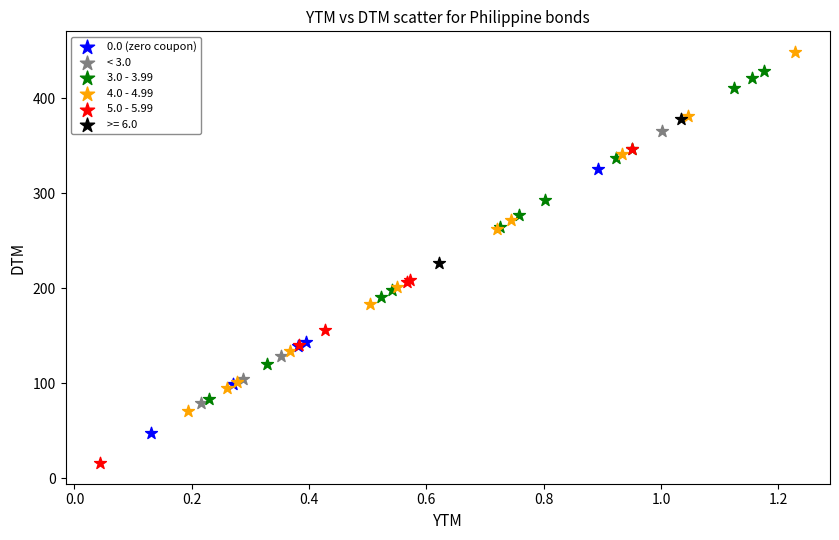

Which series contains the highest Y value?

4.0 - 4.99